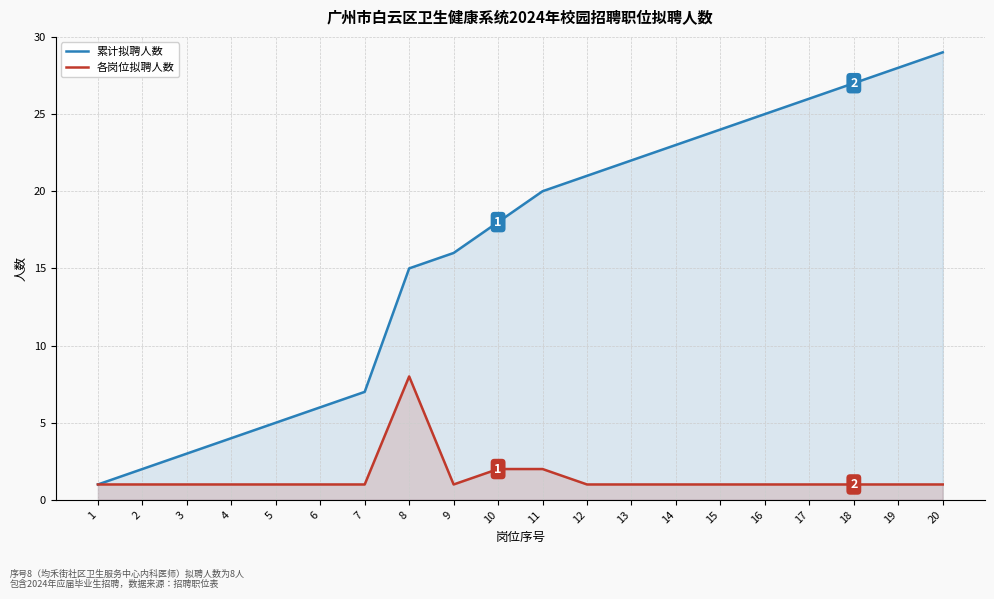

Reading left to right, list all the values displayed in this chart.

累计拟聘人数: 1=1	2=2	3=3	4=4	5=5	6=6	7=7	8=15	9=16	10=18	11=20	12=21	13=22	14=23	15=24	16=25	17=26	18=27	19=28	20=29
各岗位拟聘人数: 1=1	2=1	3=1	4=1	5=1	6=1	7=1	8=8	9=1	10=2	11=2	12=1	13=1	14=1	15=1	16=1	17=1	18=1	19=1	20=1